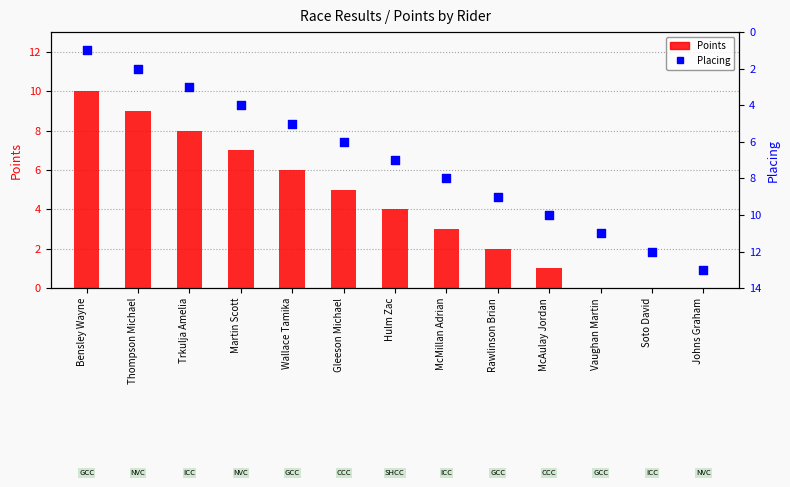

At how many categories does at least one series exceed 1?

13